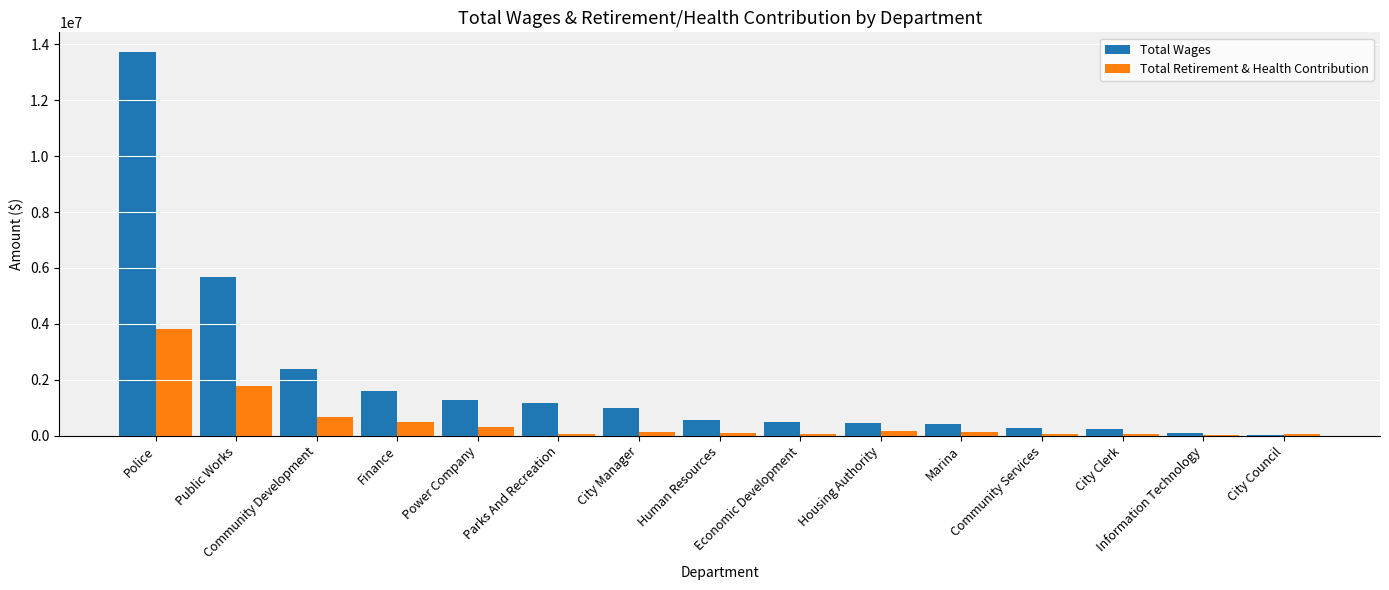

What is the maximum value for Total Wages?

13736415